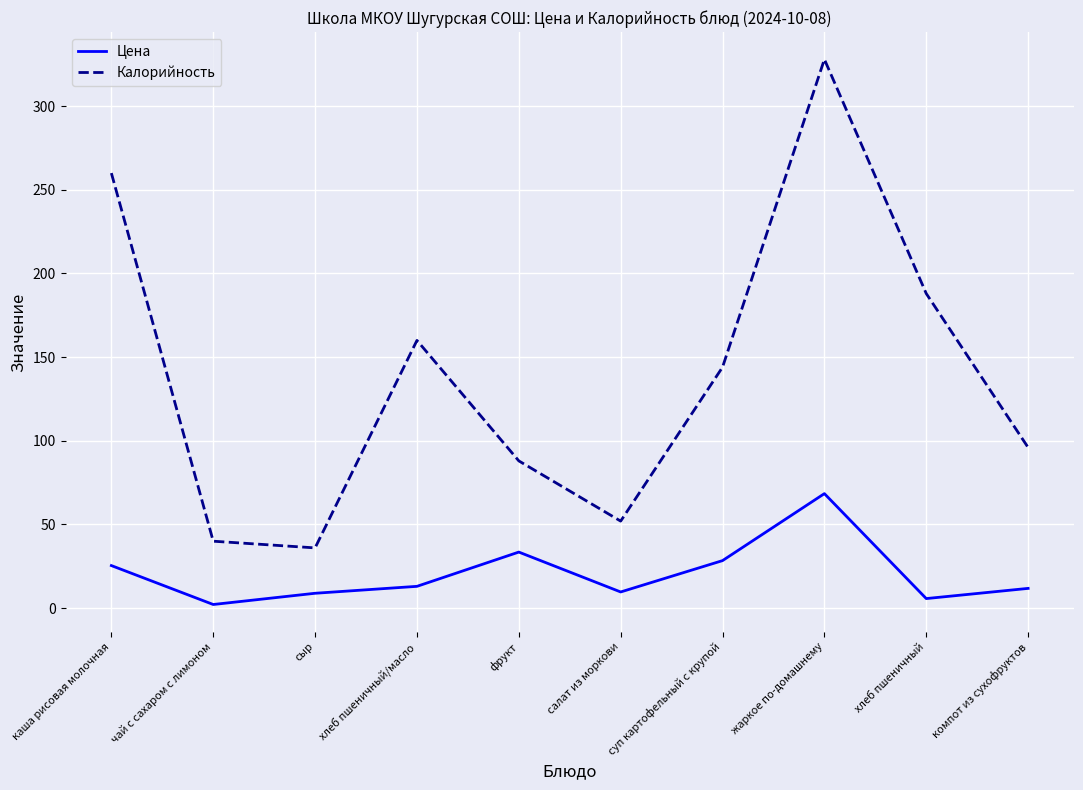

What is the lowest value of the Калорийность series?

36.0